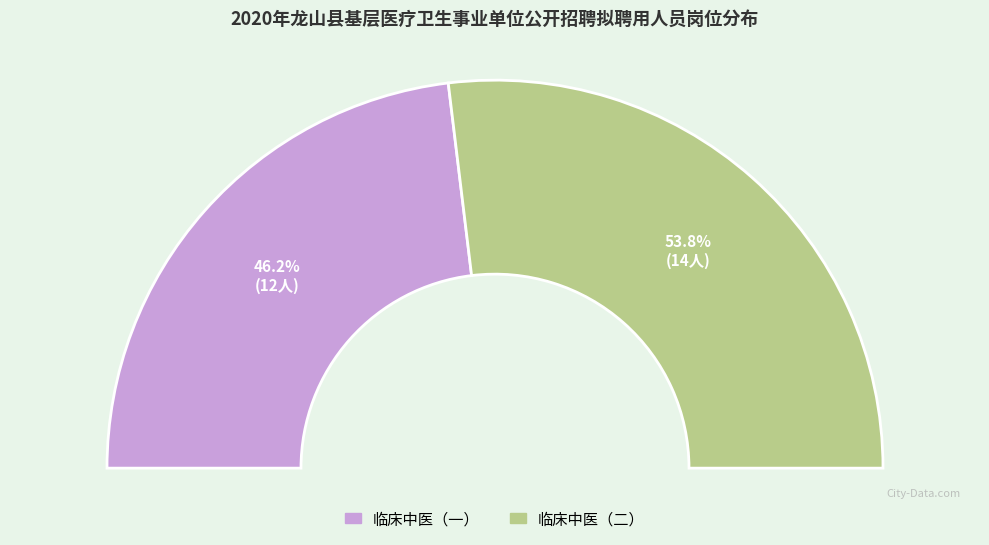

Between 临床中医（一） and 临床中医（二）, which is larger?

临床中医（二）